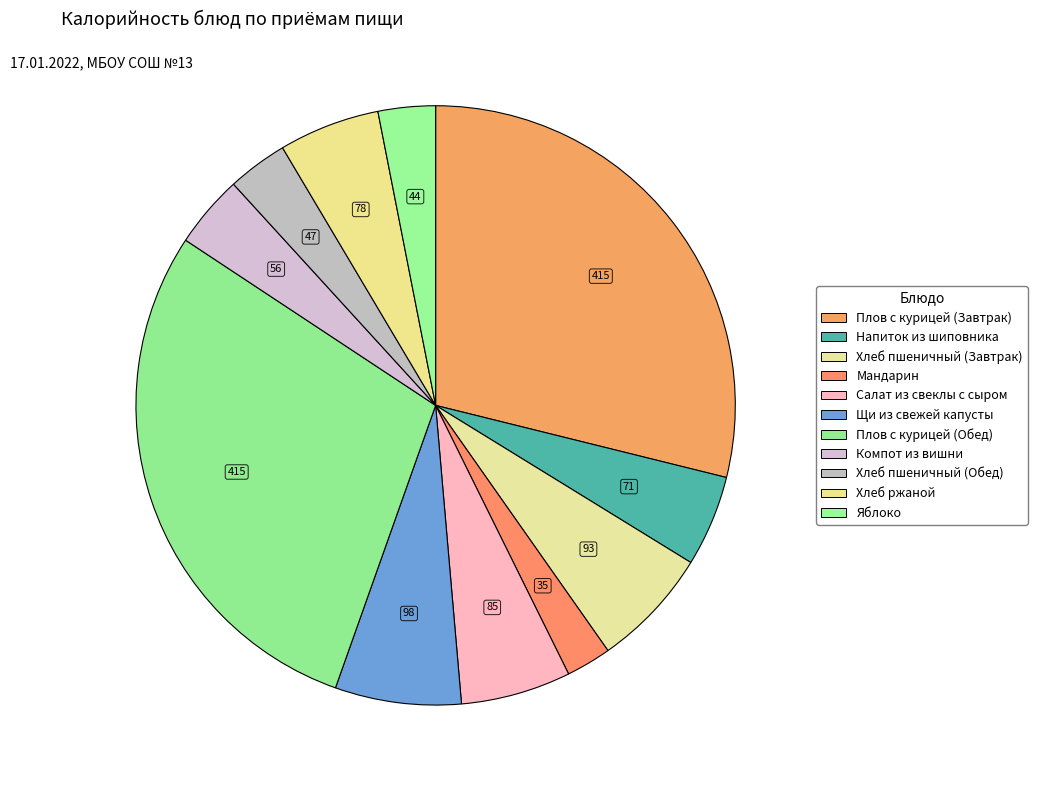

To the nearest percent, what is the combined percentage of Плов с курицей (Обед) and Напиток из шиповника?

34%